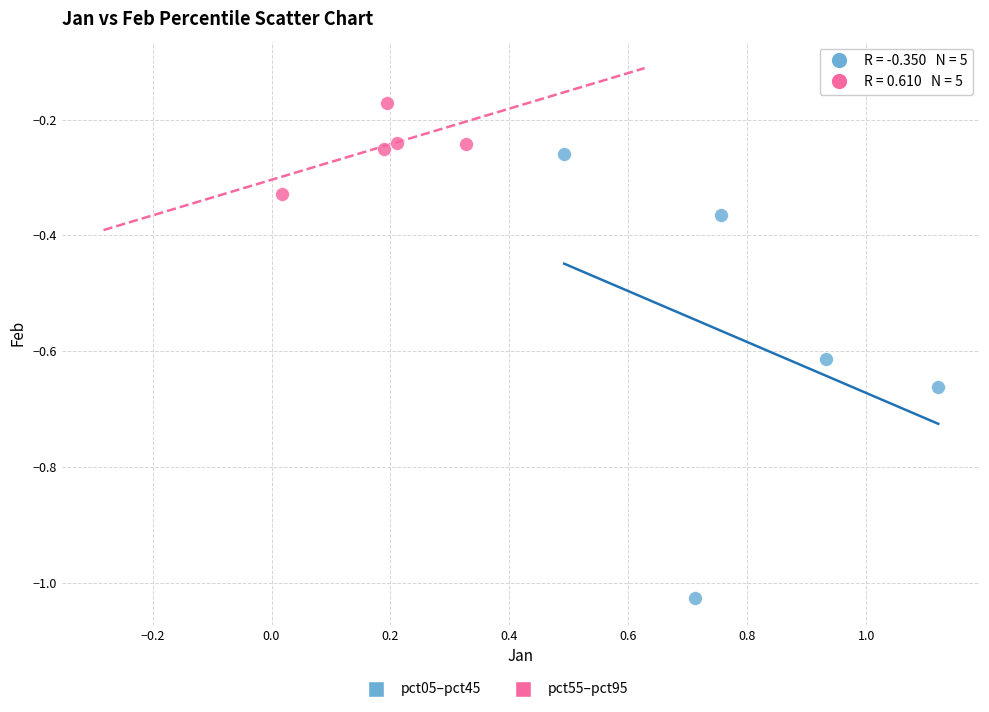

Which series reaches the maximum Y coordinate?

pct55–pct95